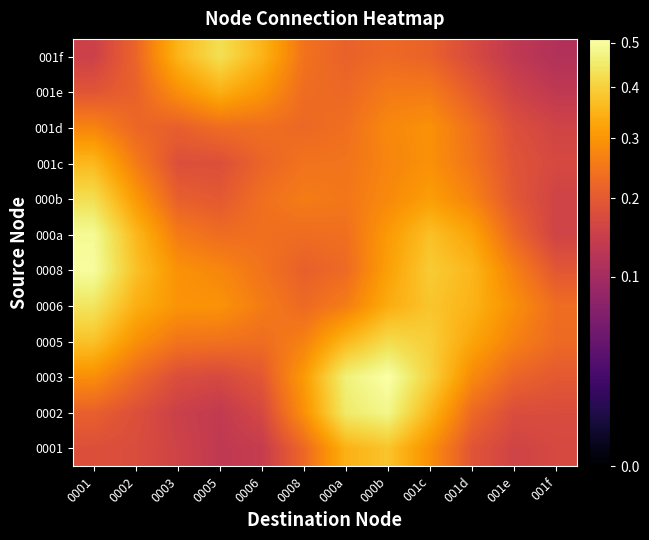

At which category does the chart reach its peak across all series?

000b